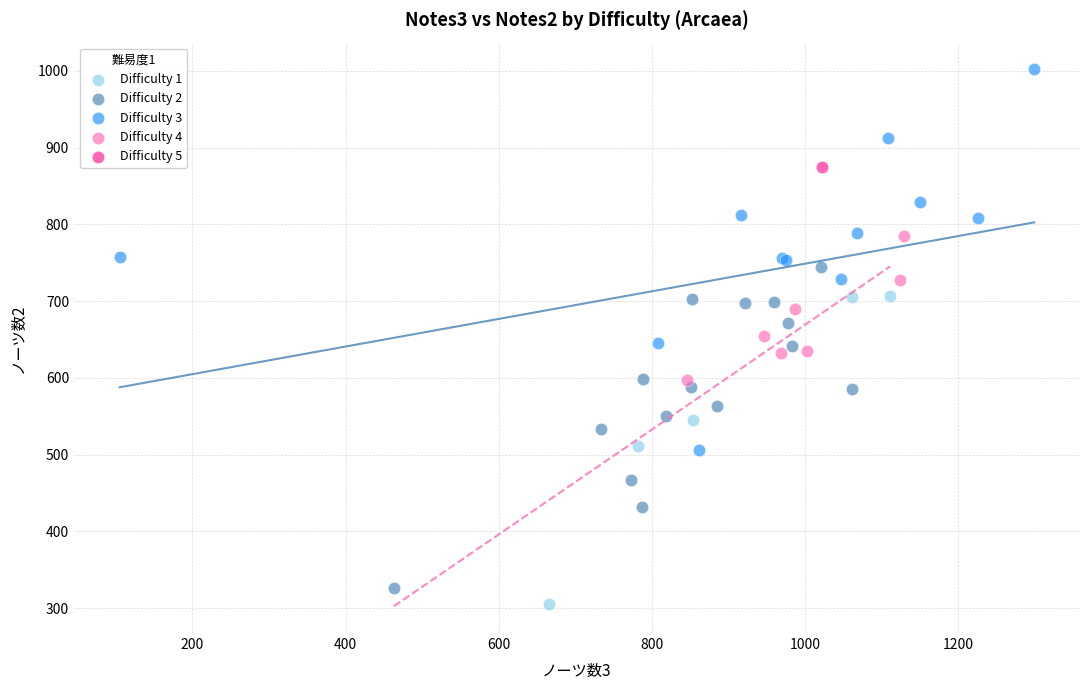

What are all the series names shown in the legend?

Difficulty 1, Difficulty 2, Difficulty 3, Difficulty 4, Difficulty 5